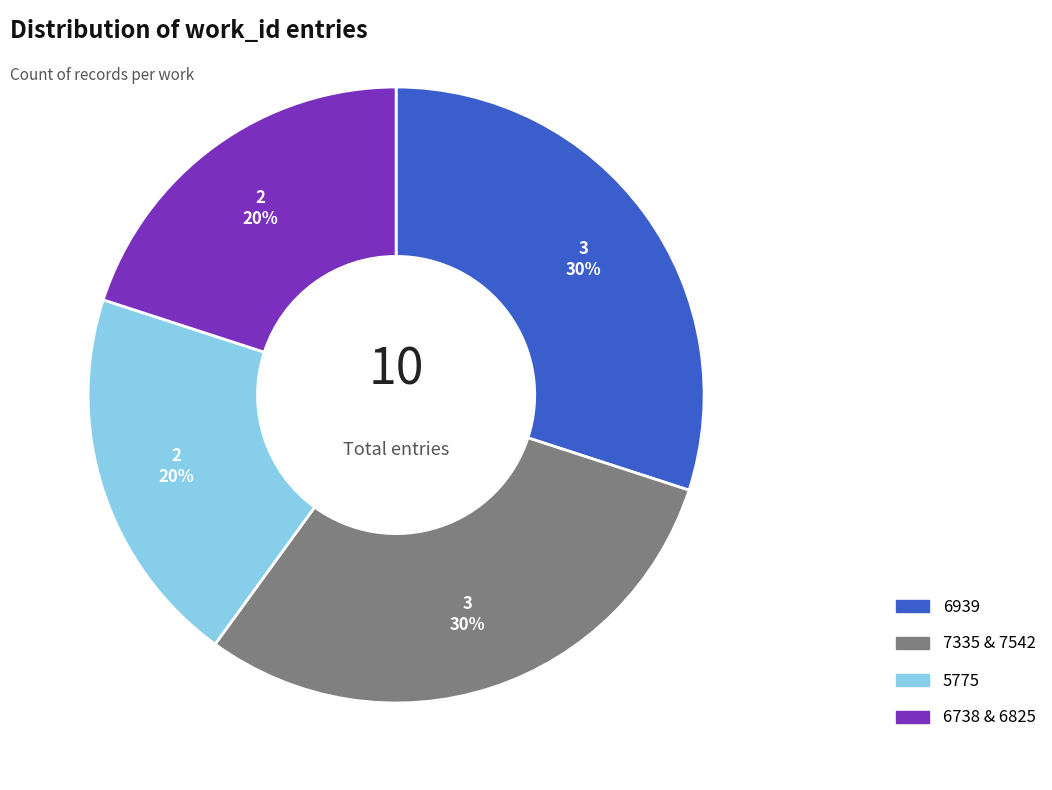

Does 5775 account for over 50% of the chart?

No